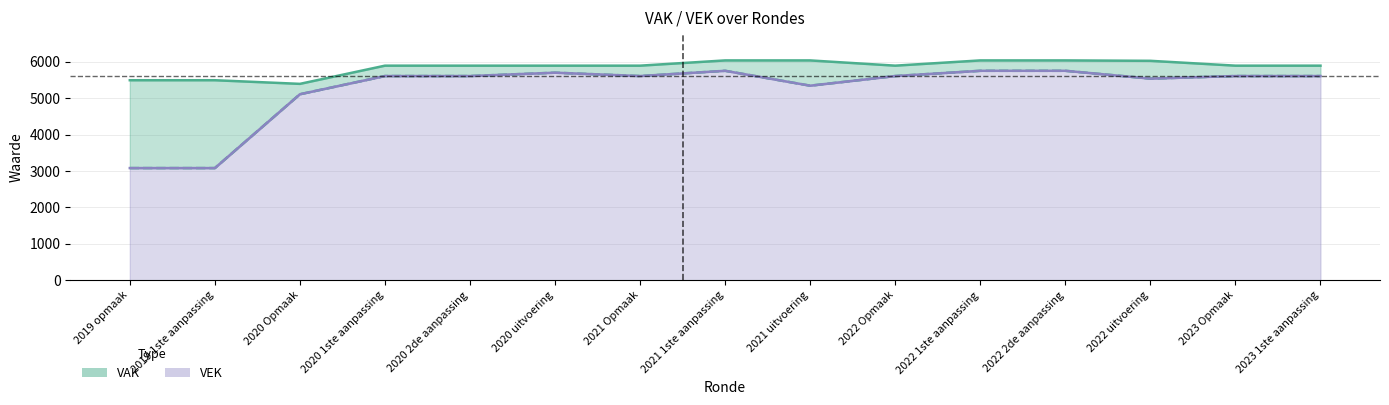

What is the sum of all VAK values?

87819